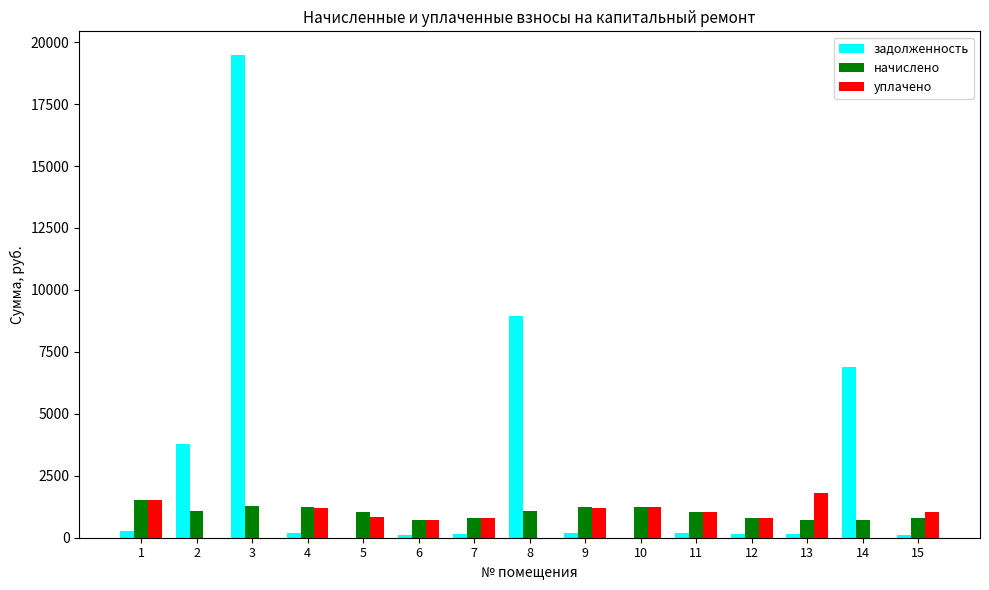

How many groups of bars are there?

15